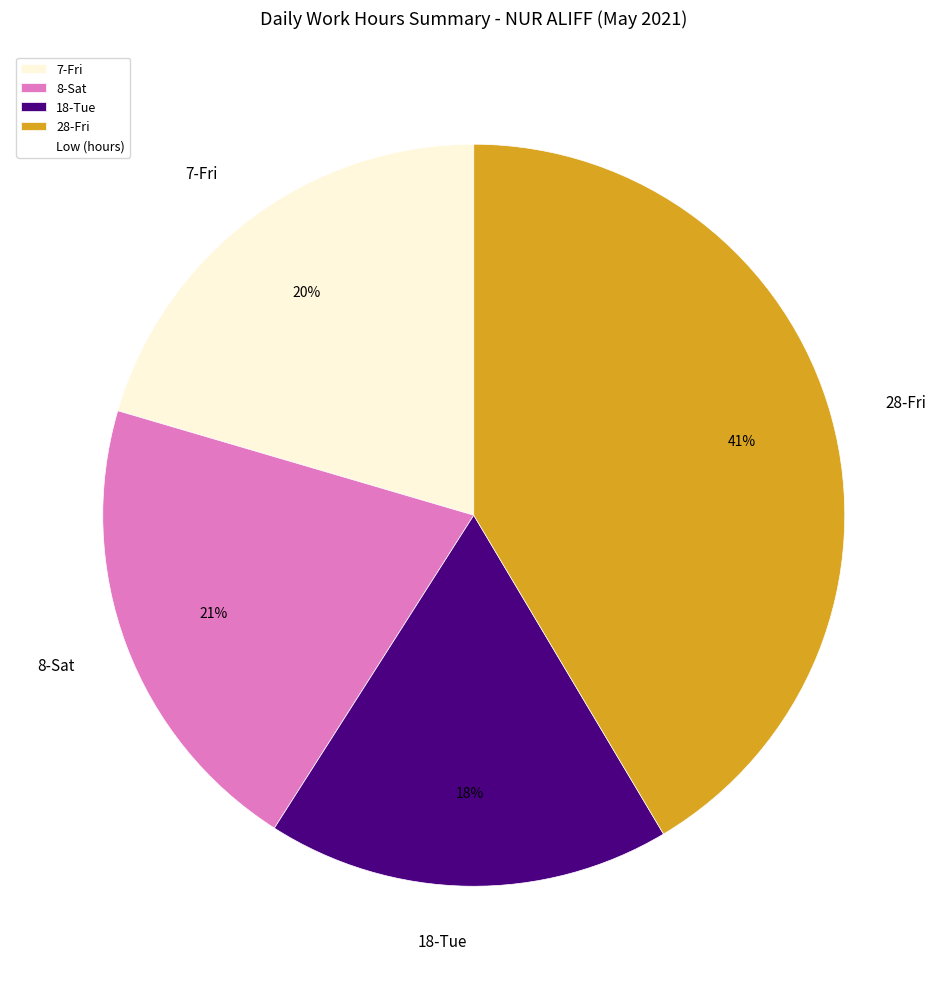

Combined, do 8-Sat and 28-Fri account for over 50%?

Yes